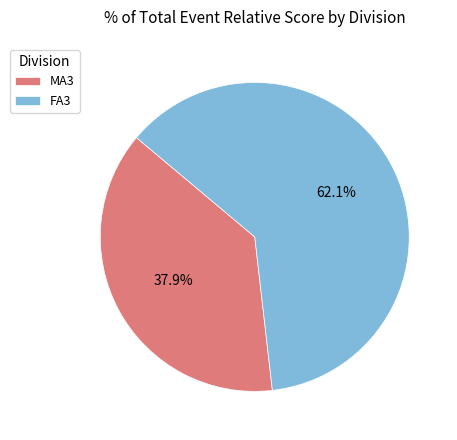

Approximately how many times larger is the value at FA3 compared to MA3?

1.6